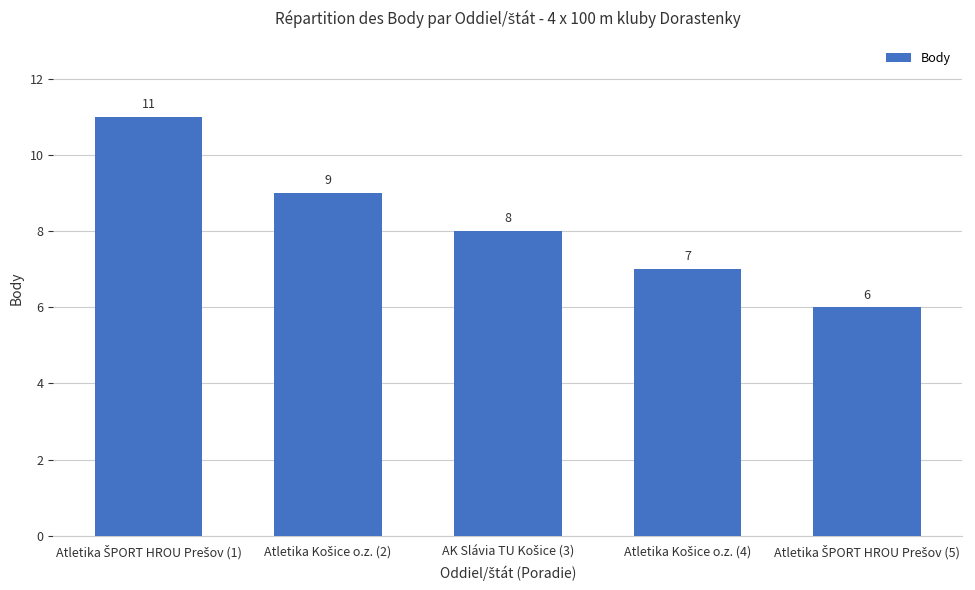

What is the minimum value shown in the chart?

6